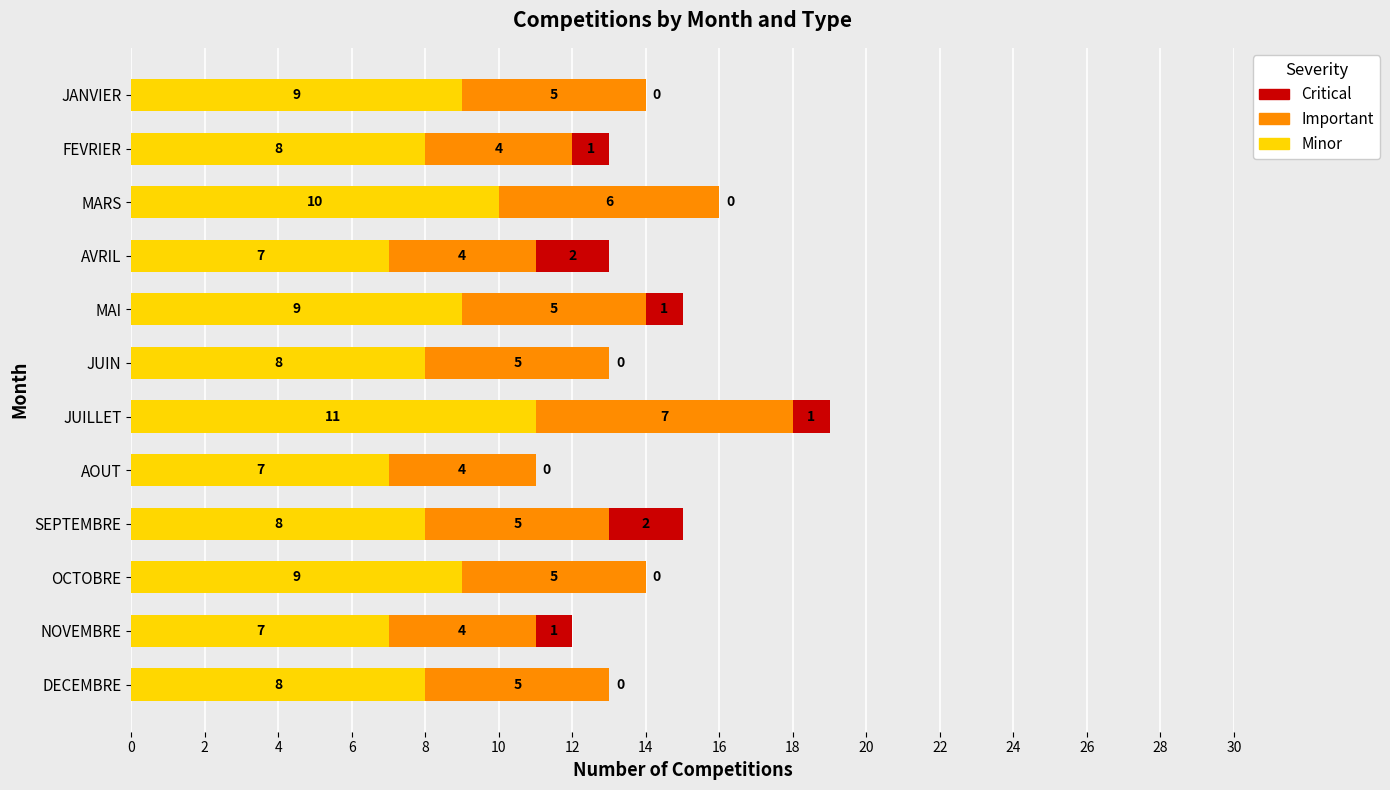

Is it true that Minor equals 9 at JANVIER?

True